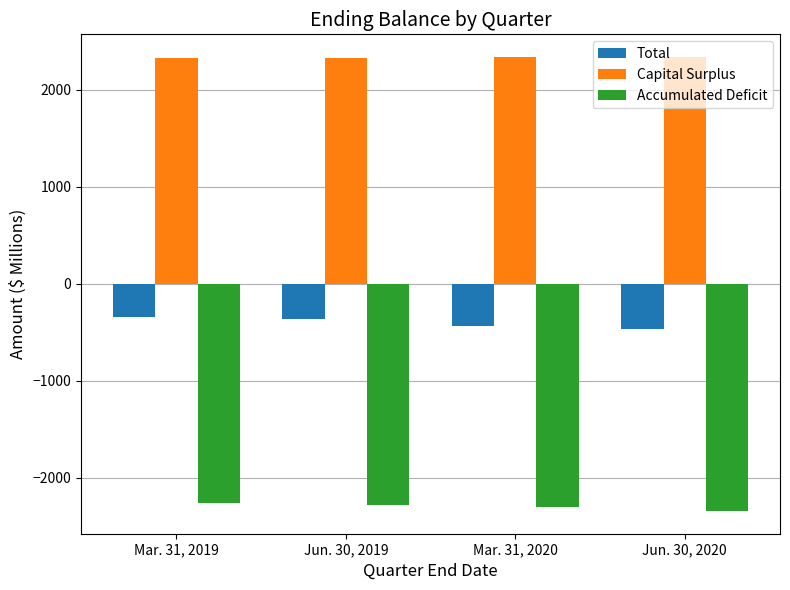

True or false: Capital Surplus has a value of 789.5 at Jun. 30, 2019.

False